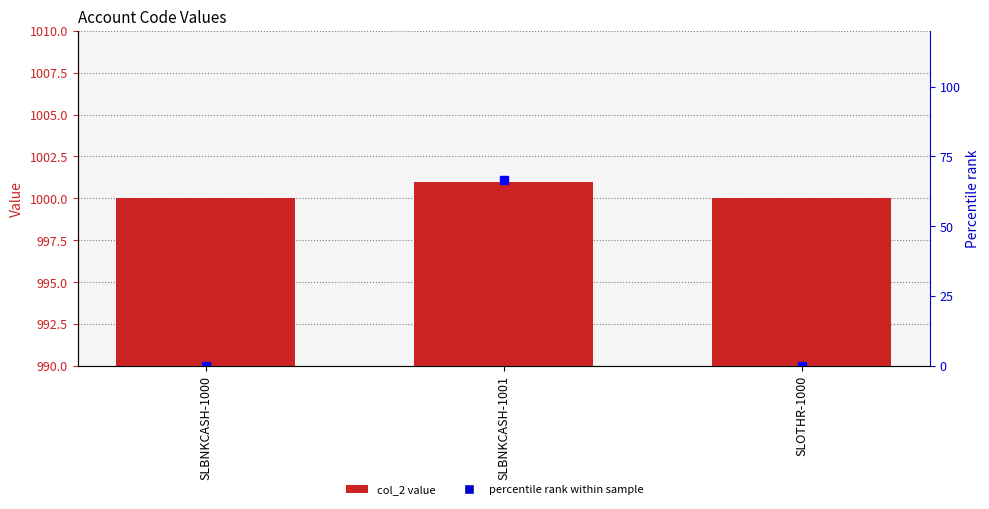

Is it true that col_2 equals 292.2 at SLBNKCASH-1000?

False